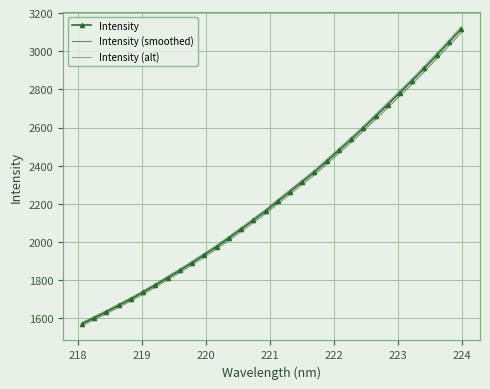

How many values in the Intensity (alt) series exceed 2222?

16